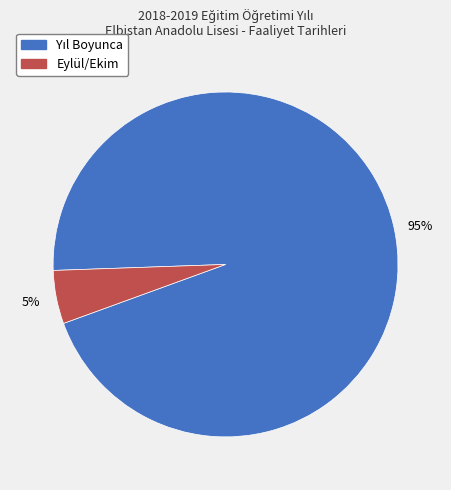

Is there any slice that represents more than half of the pie?

Yes